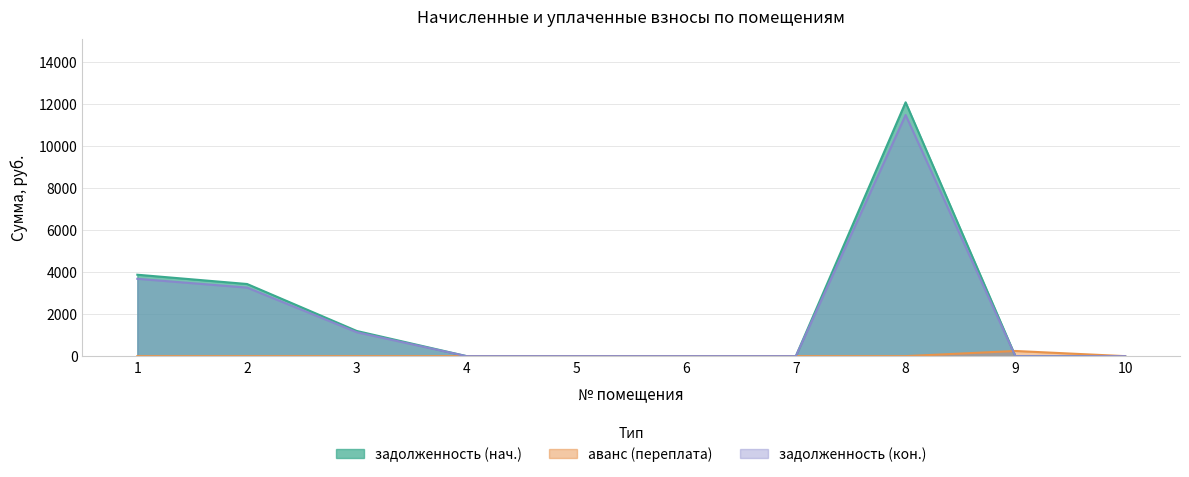

At how many categories does at least one series exceed 11620?

1